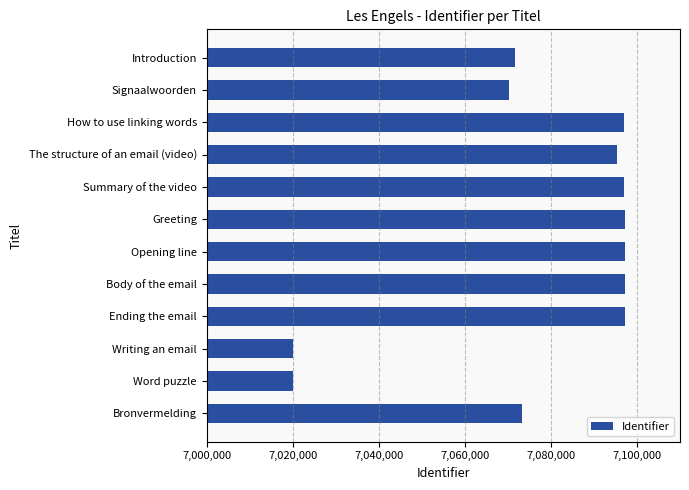

True or false: the data shows 7020114 at Word puzzle.

True